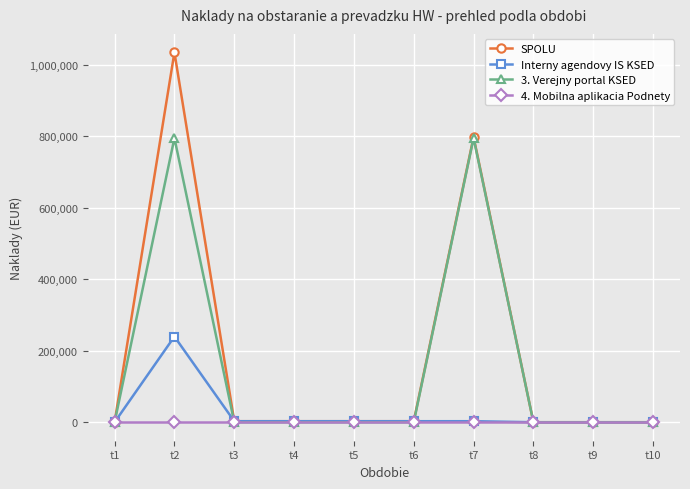

The value of SPOLU at t9 is 712631.8. True or false?

False